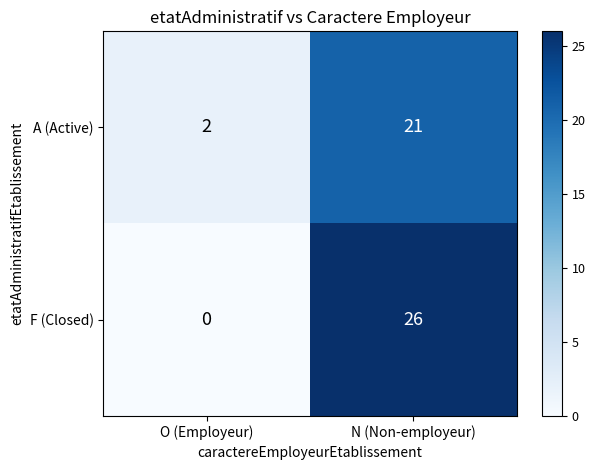

The A (Active) series shows 37 at N (Non-employeur). True or false?

False